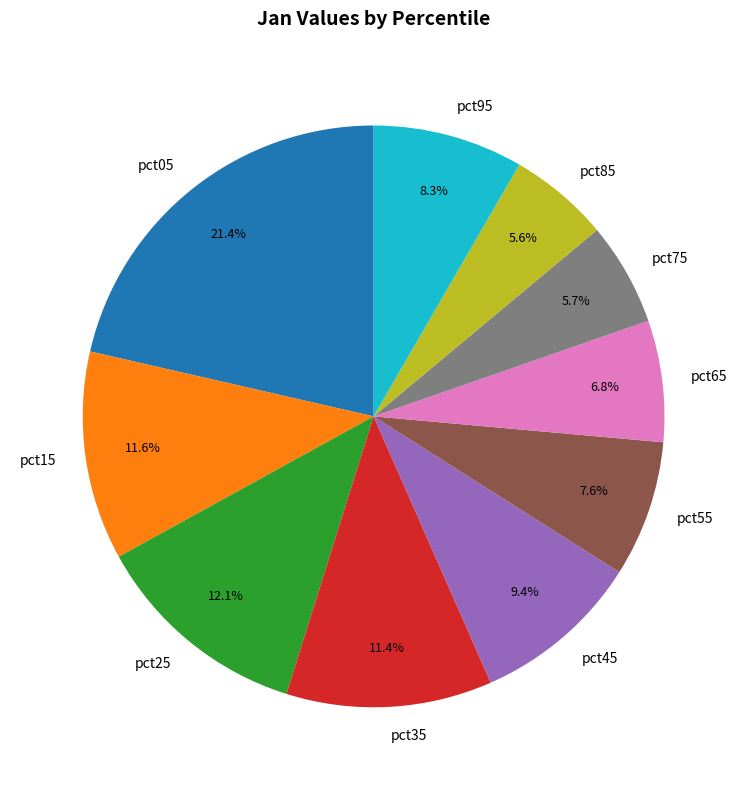

What percentage is the pct45 slice, to the nearest percent?

9%